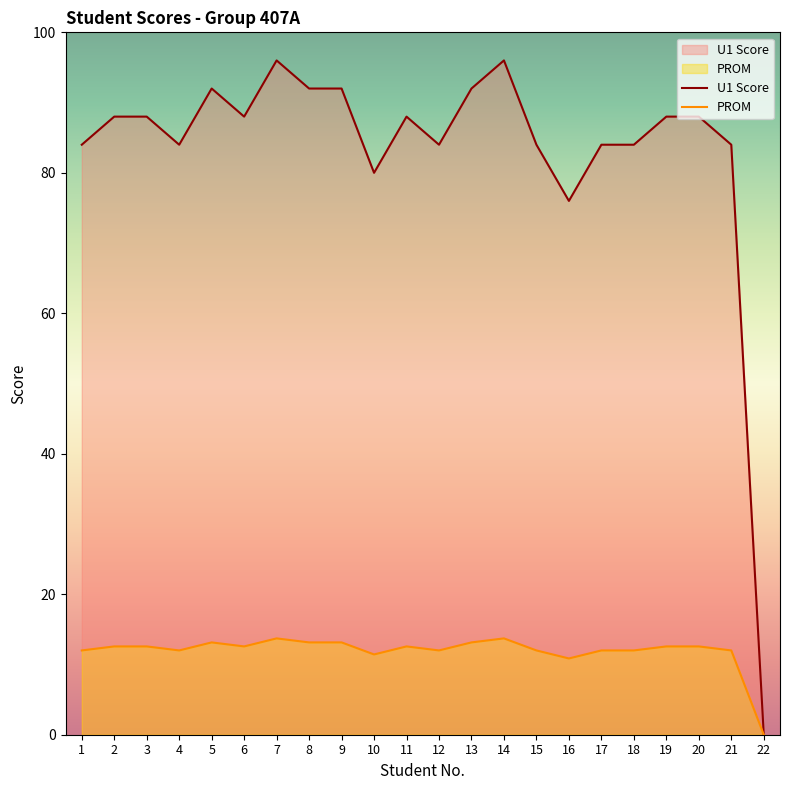

The value of PROM at 19 is 6.8. True or false?

False